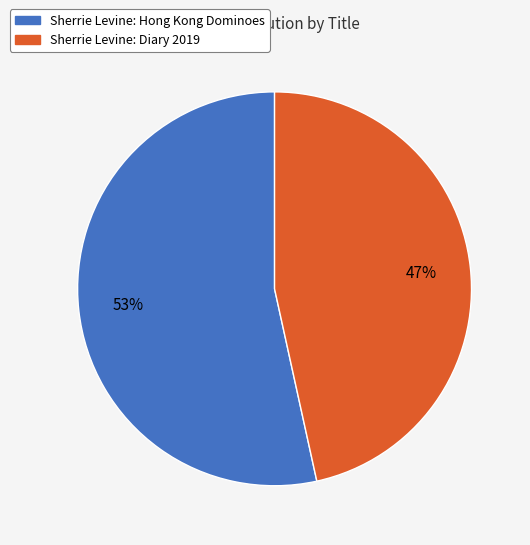

Which category has the smallest portion of the pie?

Sherrie Levine: Diary 2019